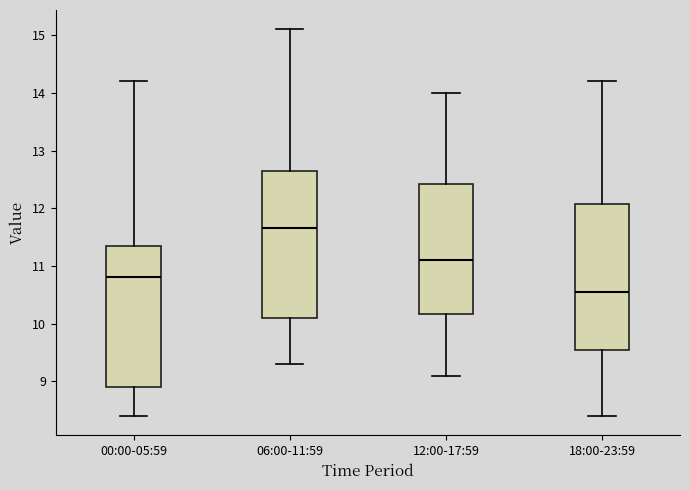

Which box's median line is the lowest?

18:00-23:59